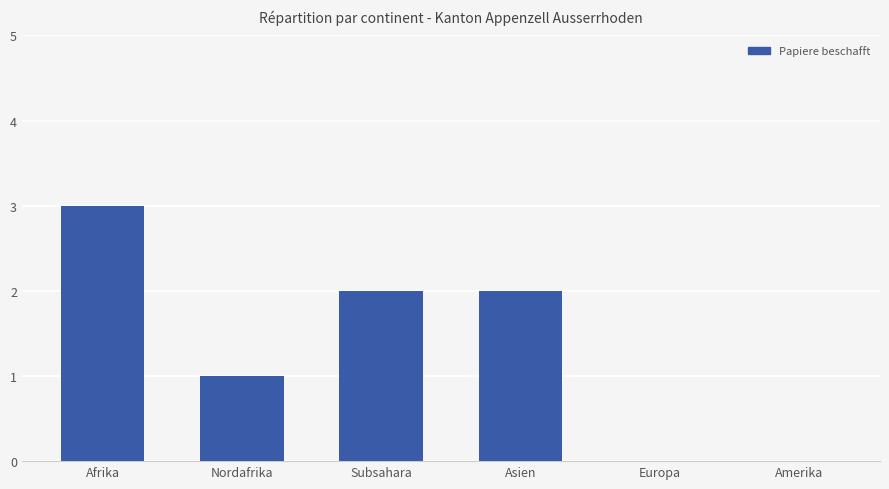

The Papiere beschafft series shows 0 at Amerika. True or false?

True